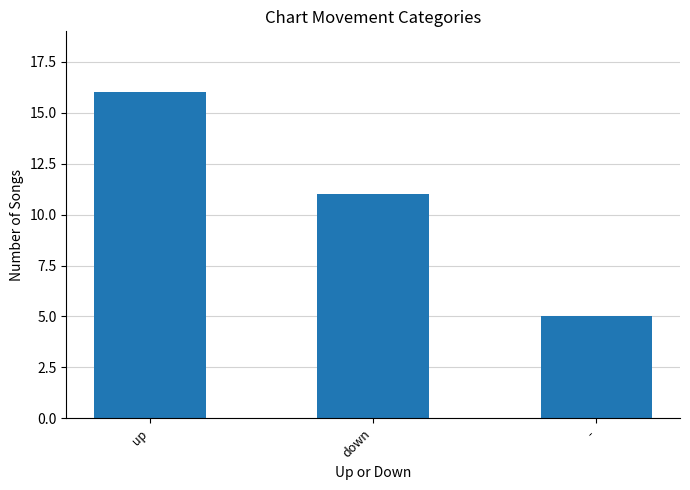

Which category has the lowest value across all series?

-